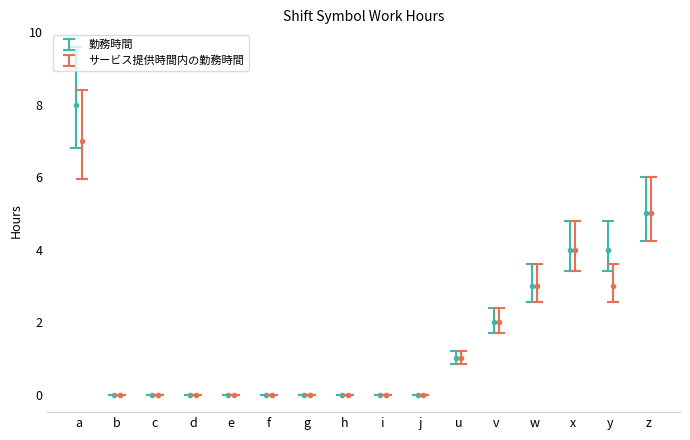

Does the chart have visible grid lines?

No